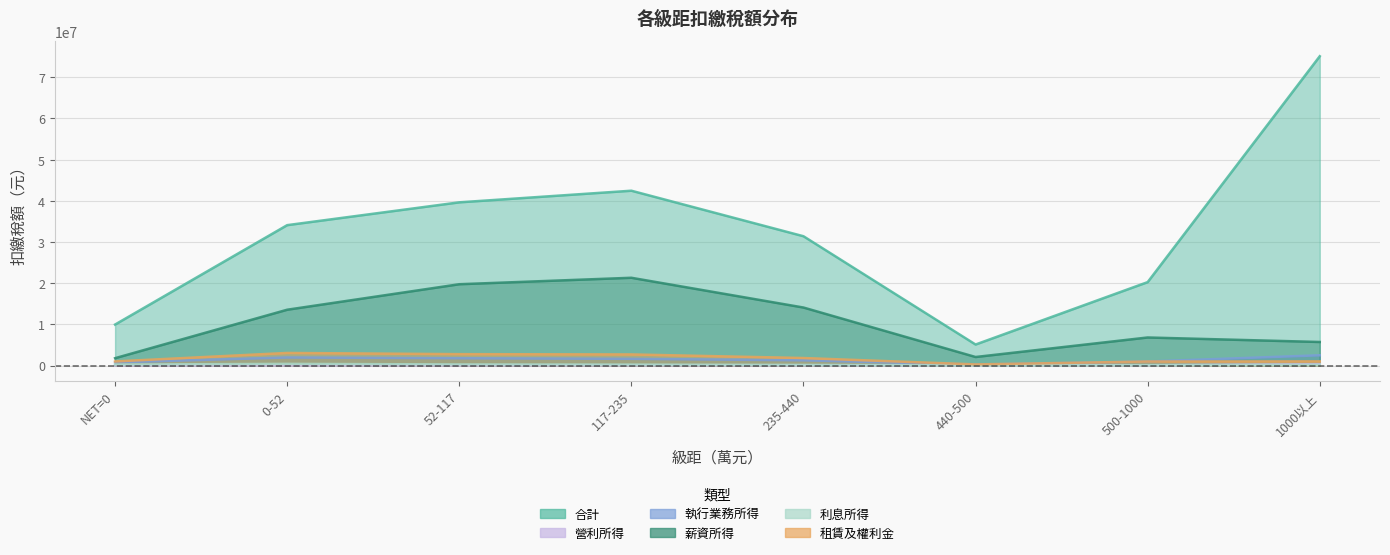

What is the difference between the second highest and minimum values in the 租賃及權利金 series?

2490703